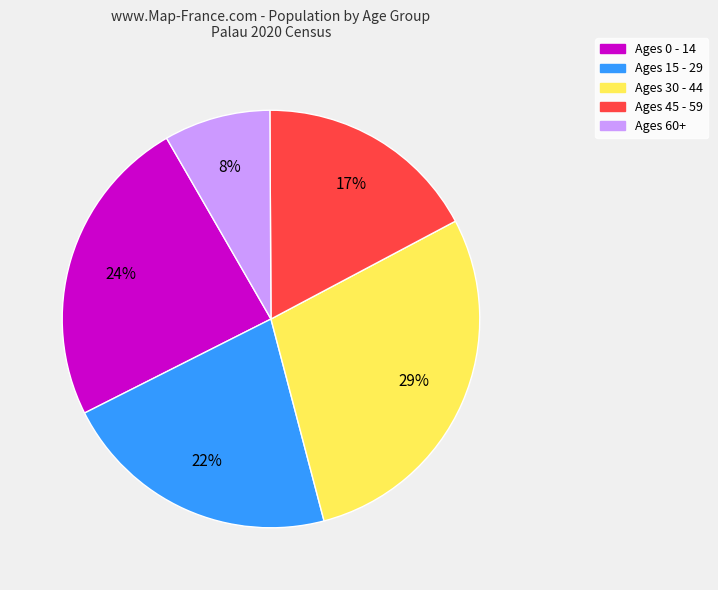

To the nearest percent, what percentage of the pie is Ages 60+?

8%